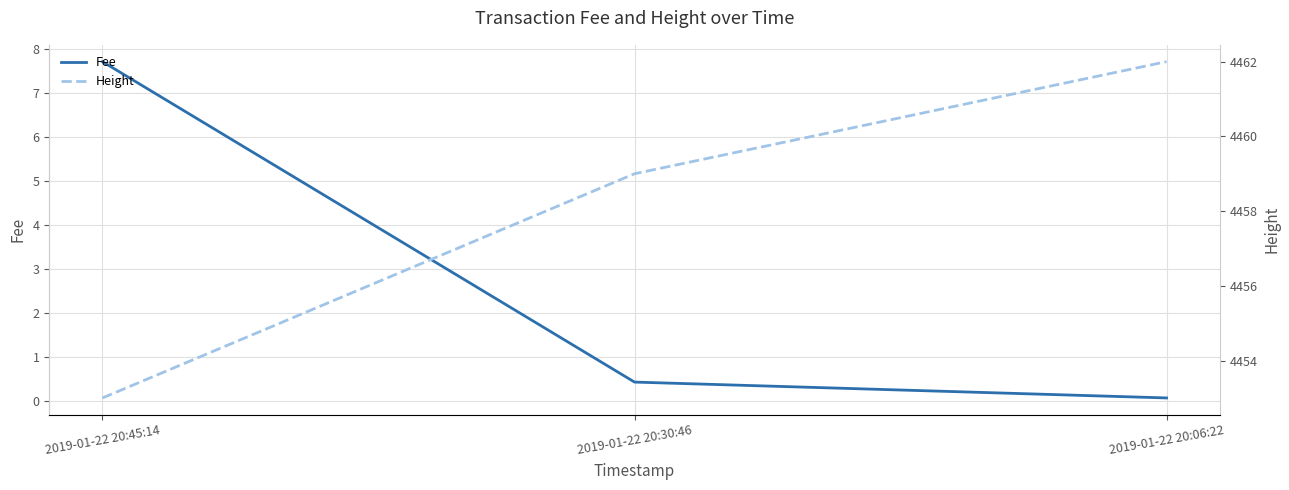

What is the total value across all series at 2019-01-22 20:30:46?

4459.4